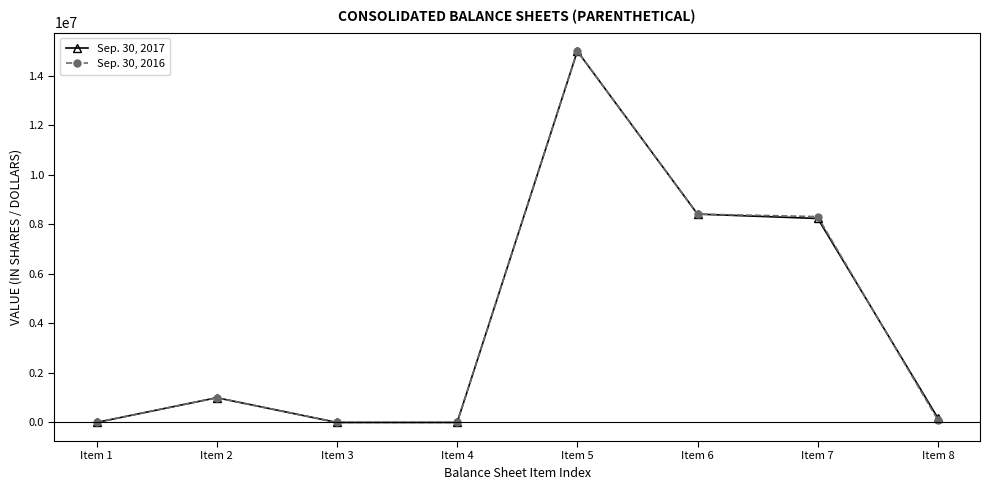

What is the difference between the Sep. 30, 2017 values at Item 3 and Item 7?

8238830